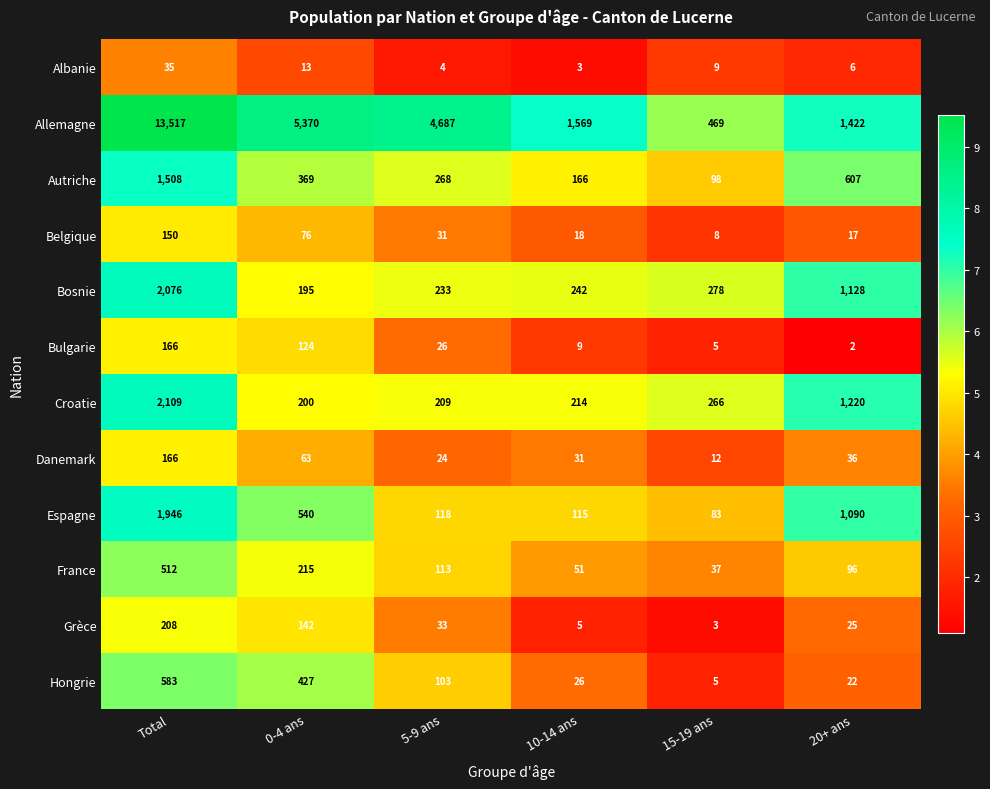

At which category does the chart reach its peak across all series?

Total